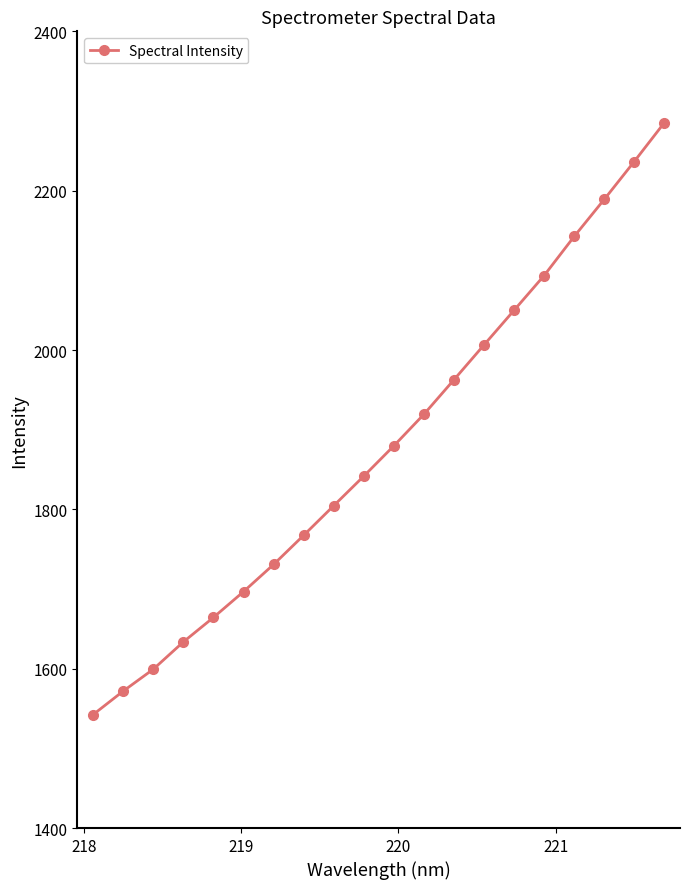

What is the greatest value displayed?

2285.2